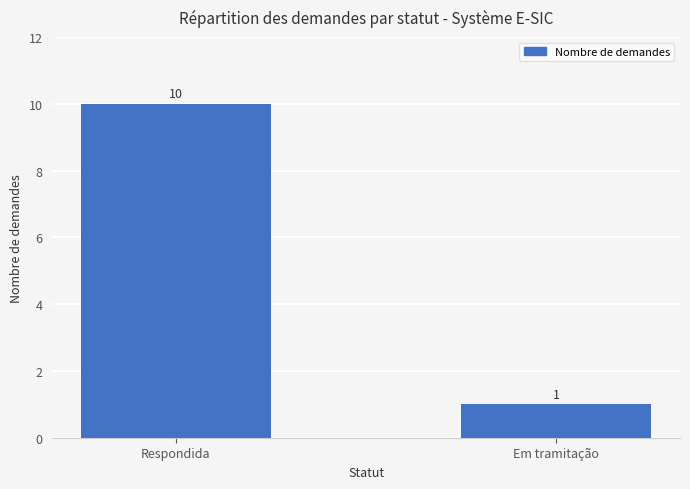

Which has a higher value, Respondida or Em tramitação?

Respondida